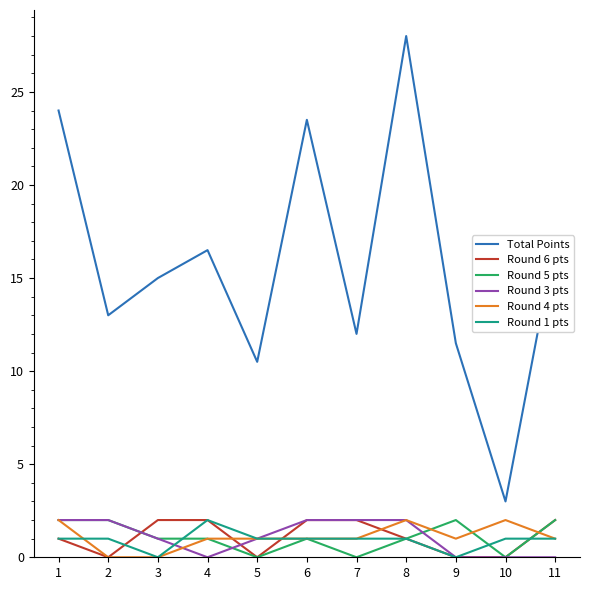

What is the sum of all Round 5 pts values?

12.0